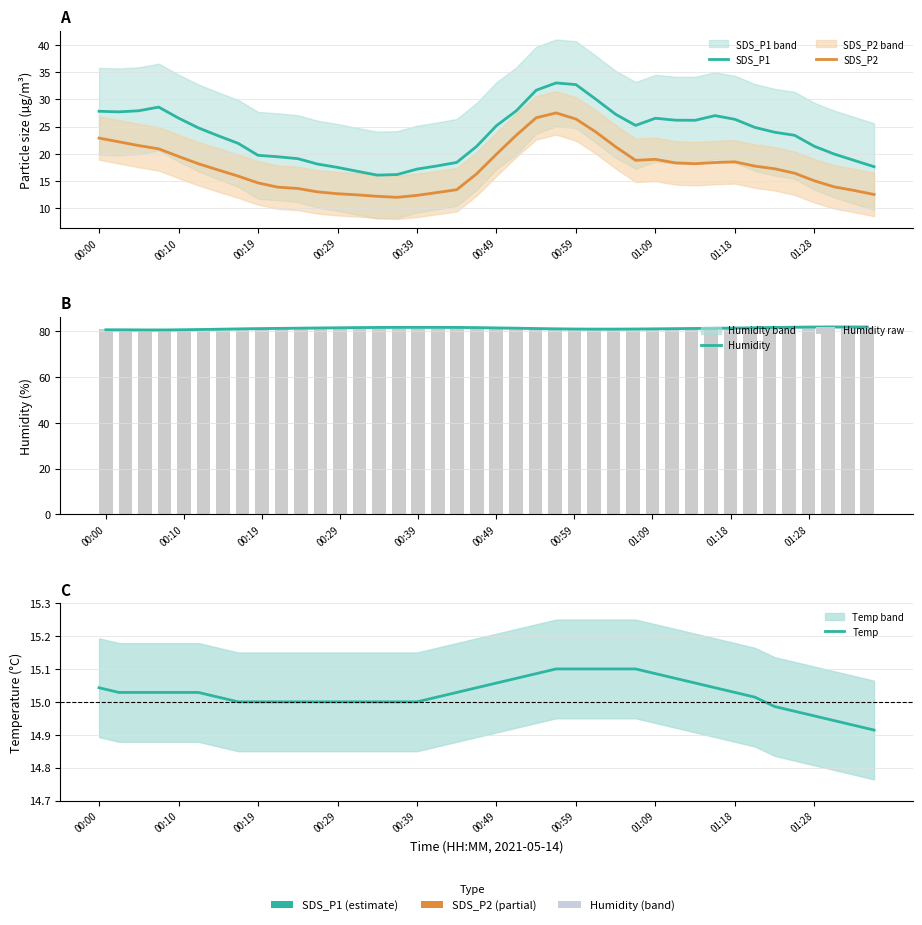

Reading right to left, extract all data points from this chart.

SDS_P1: 17.6	18.8	19.9	21.4	23.4	24.0	24.9	26.3	27.0	26.2	26.2	26.5	25.2	27.3	30.0	32.7	33.0	31.7	27.9	25.2	21.3	18.4	17.7	17.2	16.2	16.1	16.8	17.5	18.1	19.1	19.4	19.7	21.9	23.3	24.8	26.6	28.6	27.9	27.7	27.8
SDS_P2: 12.5	13.2	13.9	15.0	16.4	17.2	17.7	18.5	18.4	18.2	18.3	19.0	18.8	21.3	24.0	26.4	27.5	26.6	23.4	19.9	16.3	13.4	12.8	12.3	12.0	12.2	12.4	12.6	13.0	13.6	13.8	14.6	15.9	17.0	18.2	19.5	20.9	21.5	22.2	22.9
Humidity: 81.9	81.9	81.9	81.9	81.8	81.6	81.5	81.4	81.3	81.2	81.1	81.1	81.0	81.0	81.0	81.0	81.1	81.2	81.4	81.5	81.6	81.7	81.7	81.7	81.7	81.7	81.6	81.5	81.5	81.4	81.3	81.2	81.1	80.9	80.8	80.7	80.6	80.6	80.6	80.7
Humidity raw: 81.8	81.9	82.0	82.0	81.8	81.6	81.4	81.4	81.4	81.2	81.1	81.0	81.0	81.0	80.9	80.9	81.0	81.2	81.4	81.5	81.7	81.6	81.8	81.8	81.7	81.7	81.6	81.6	81.5	81.3	81.3	81.2	81.1	81.0	80.8	80.6	80.5	80.5	80.6	80.8
Temp: 14.9	14.9	14.9	15.0	15.0	15.0	15.0	15.0	15.0	15.1	15.1	15.1	15.1	15.1	15.1	15.1	15.1	15.1	15.1	15.1	15.0	15.0	15.0	15.0	15.0	15.0	15.0	15.0	15.0	15.0	15.0	15.0	15.0	15.0	15.0	15.0	15.0	15.0	15.0	15.0